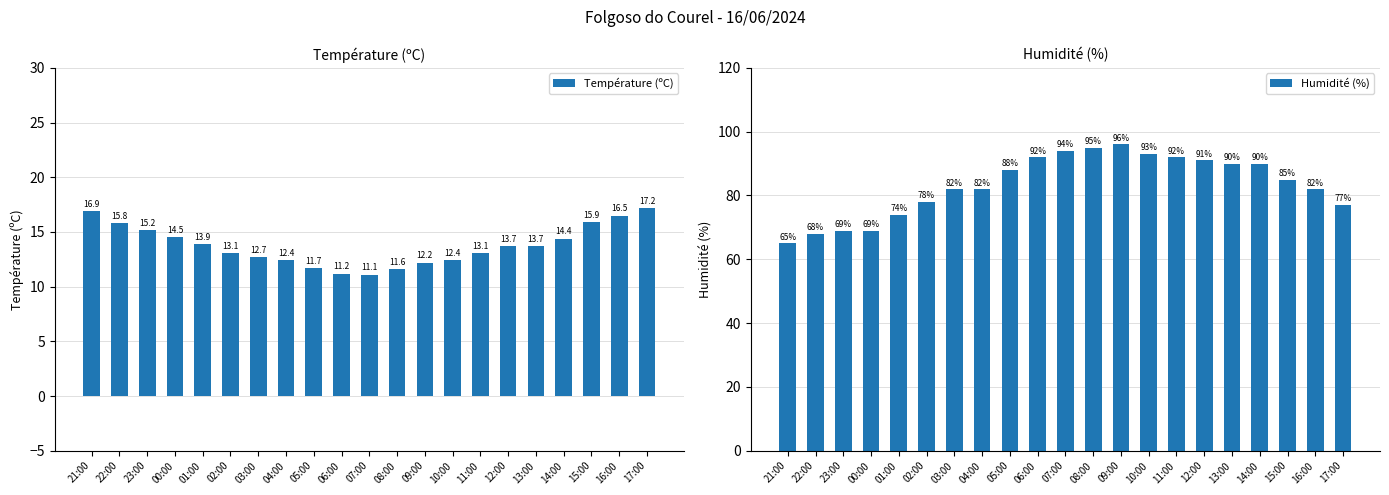

Which series has the largest total across all categories?

Humidité (%)